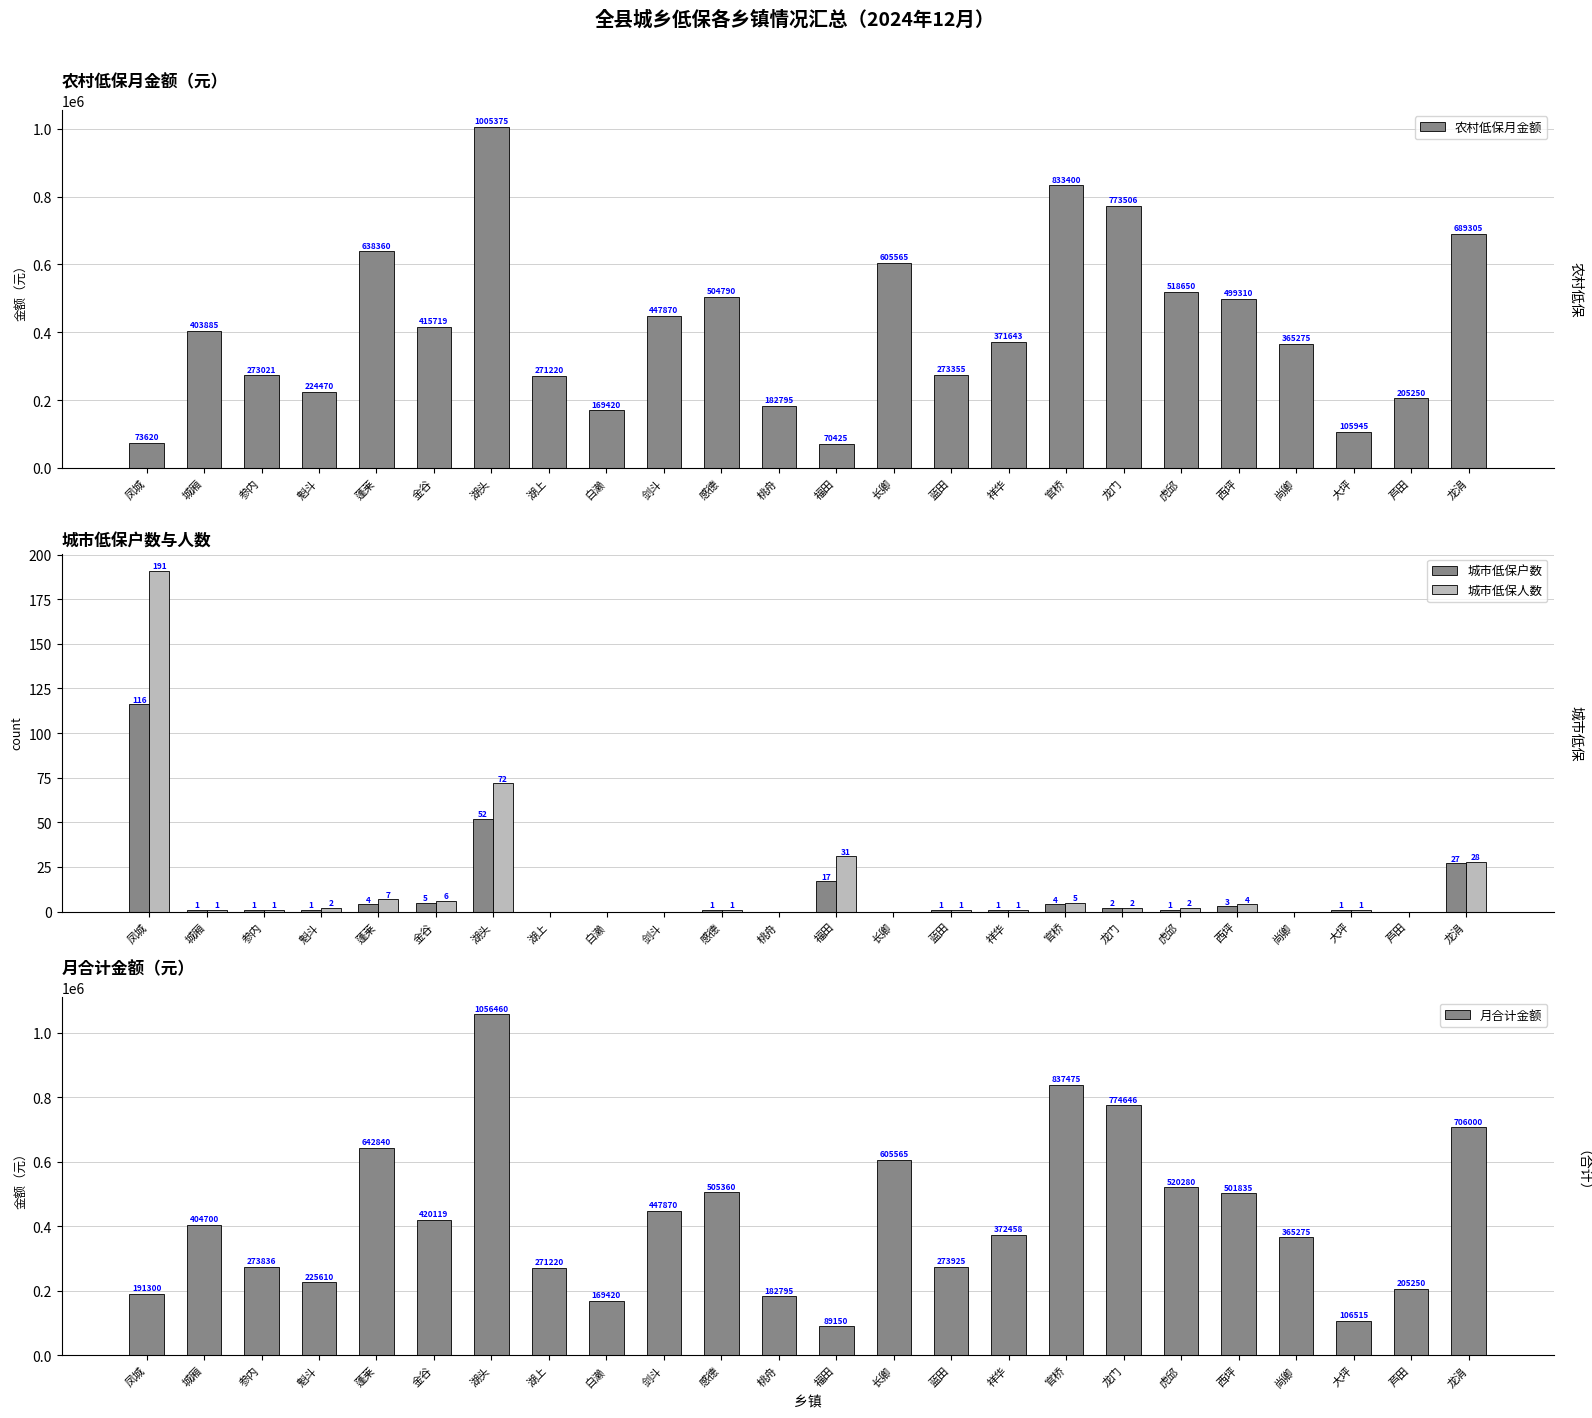

What is the sum of all 月合计金额 values?

10149904